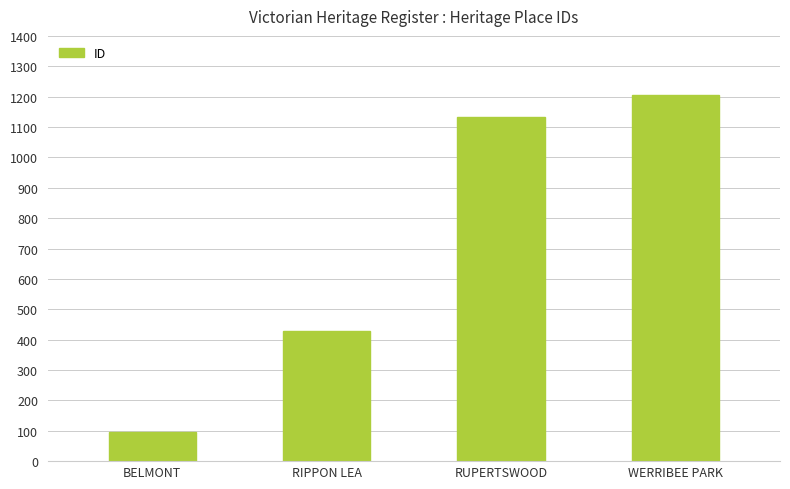

Rank the categories by value from lowest to highest.

BELMONT, RIPPON LEA, RUPERTSWOOD, WERRIBEE PARK